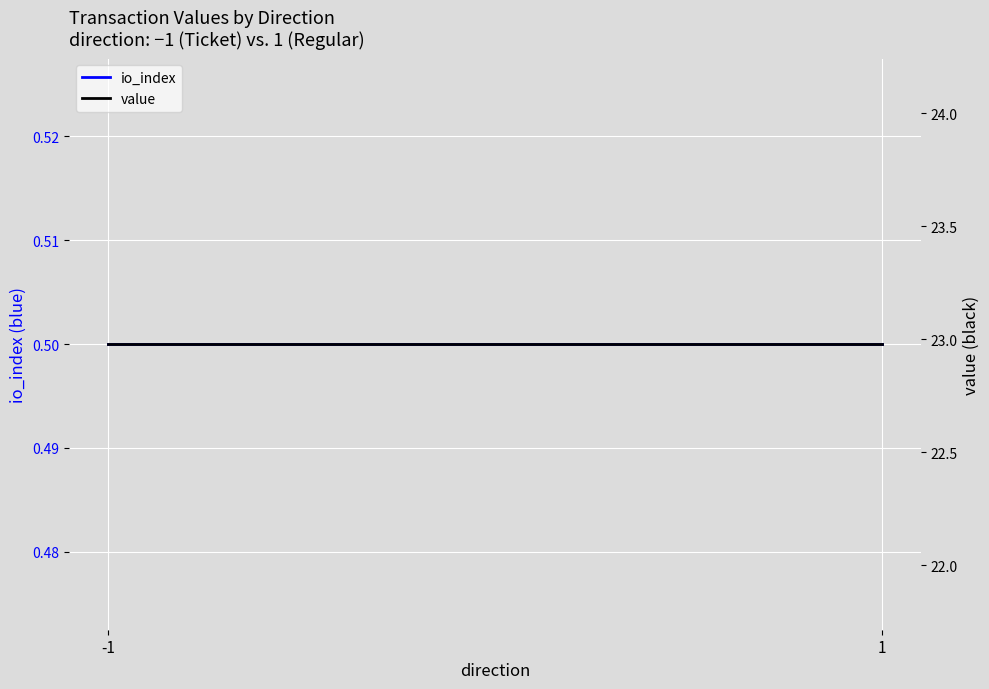

What is the value of the value point at the 2nd from the left?

23.0